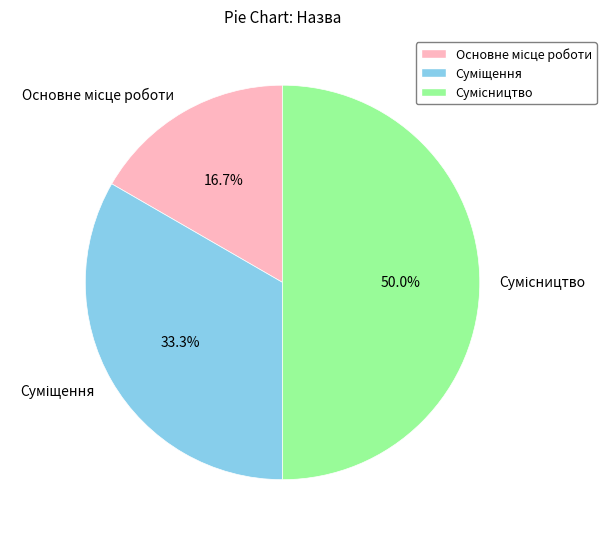

How many segments does this pie chart have?

3